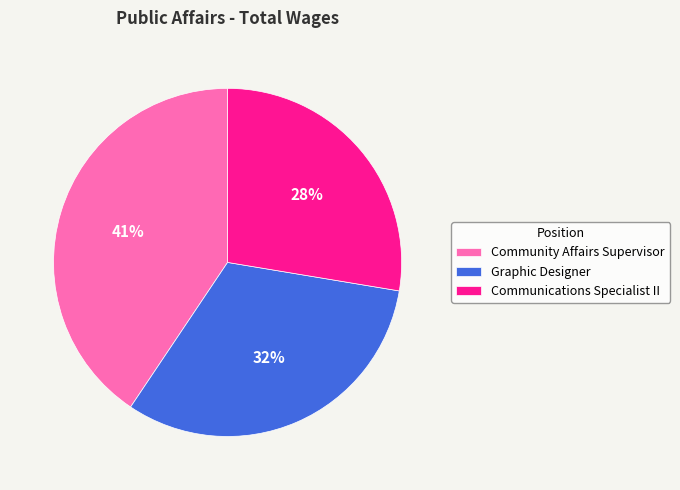

Count the number of slices in the pie.

3